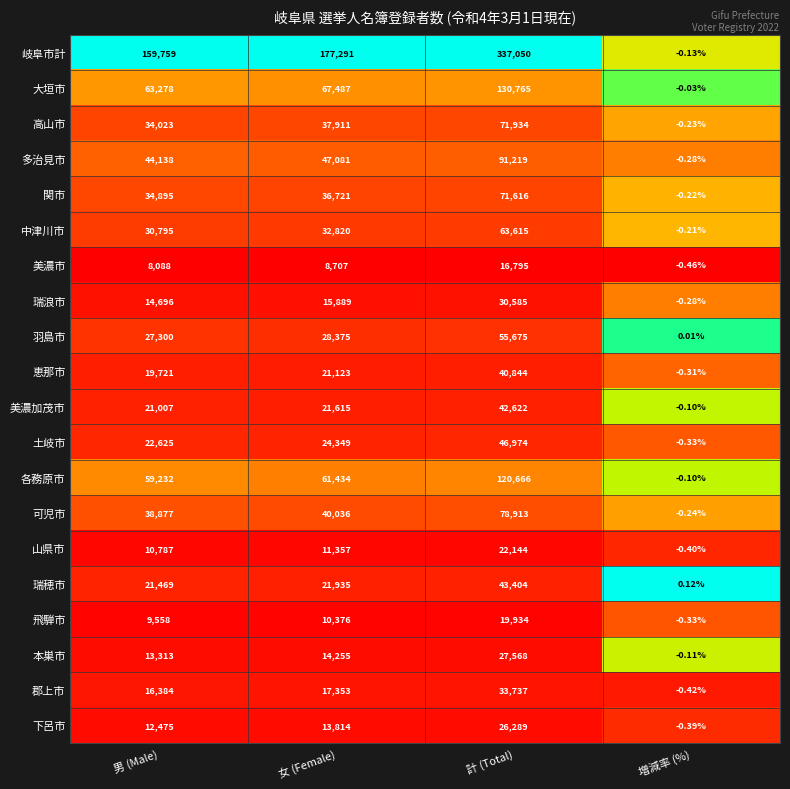

Which series changed the most between 女 (Female) and 増減率 (%)?

岐阜市計